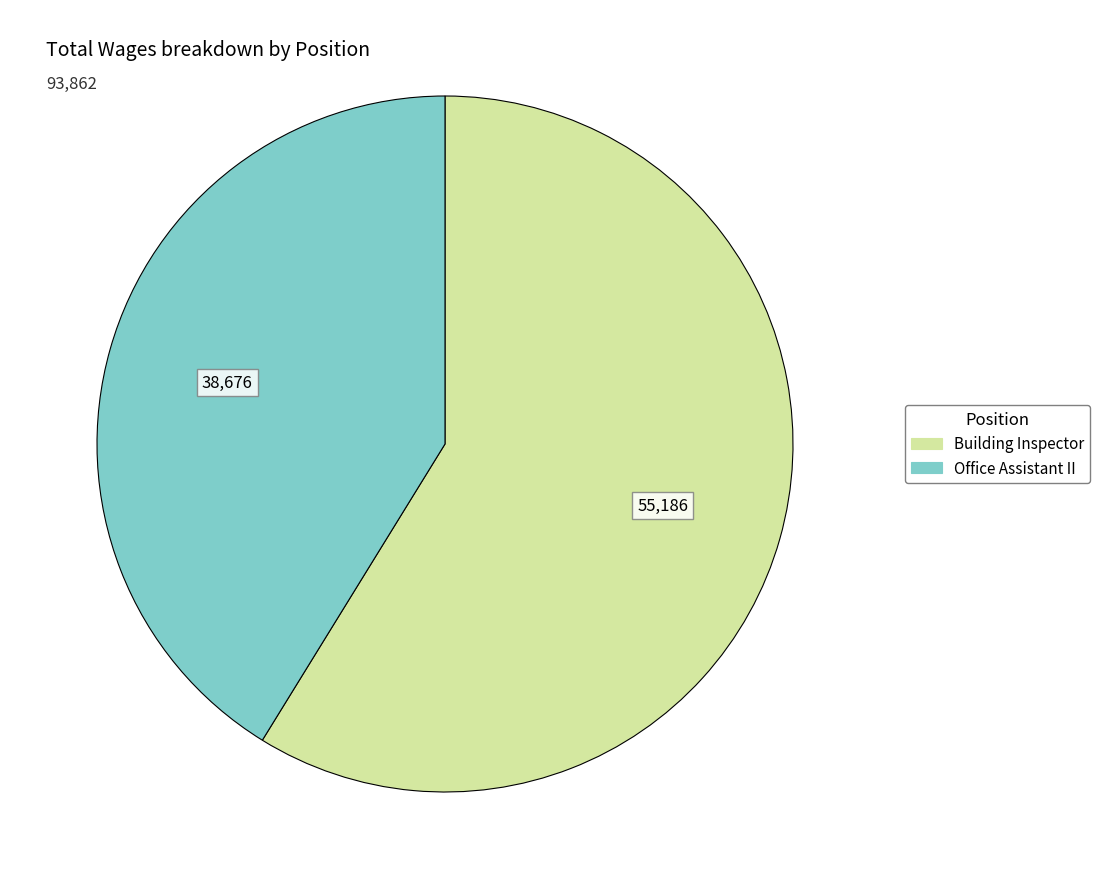

How many slices are in this pie chart?

2